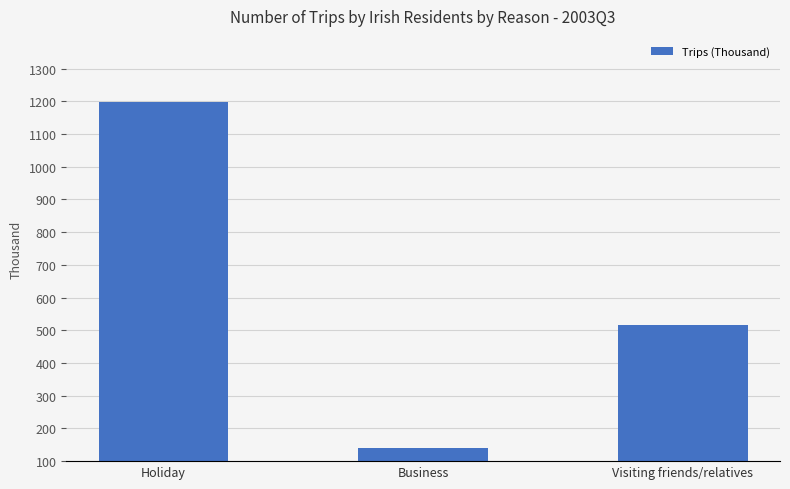

Does the chart contain stacked bars?

No